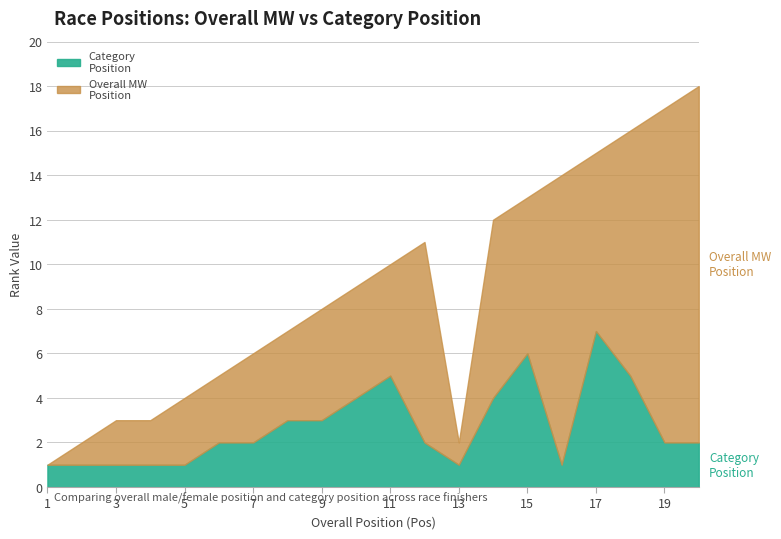

At which label is Pos MW closest to 9?

10